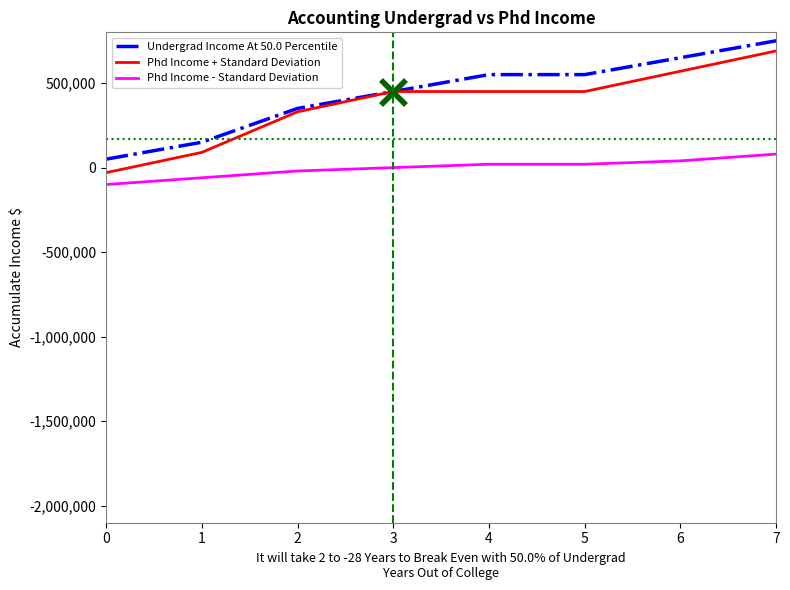

True or false: Undergrad Income At 50.0 Percentile and Phd Income + Standard Deviation intersect in this chart.

False